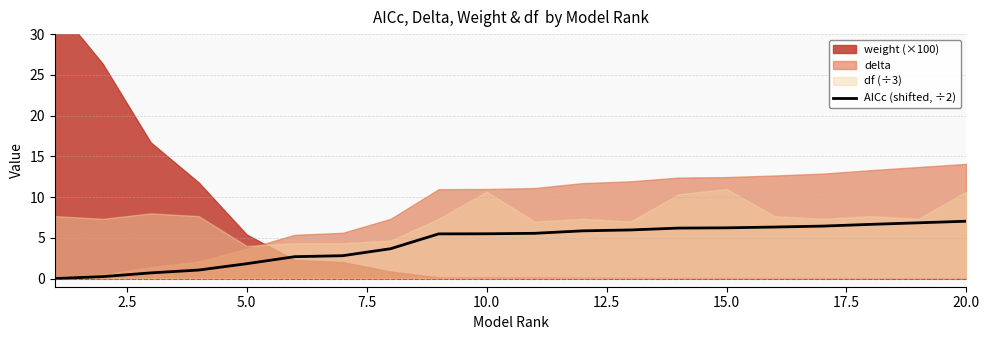

What is the sum of all values?

87.0